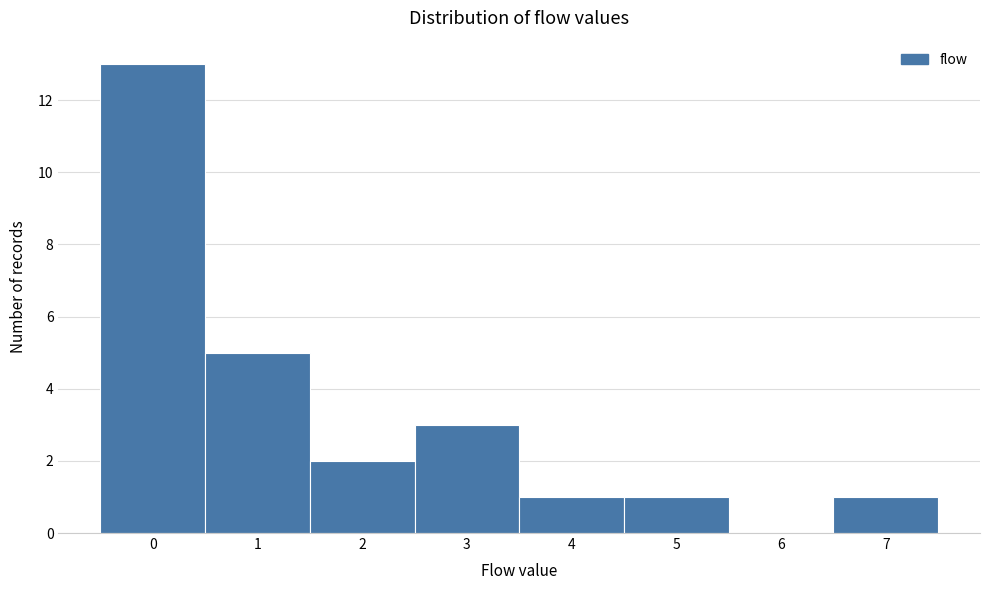

Reading left to right, what are all the values shown in this chart?

0=13	1=5	2=2	3=3	4=1	5=1	6=0	7=1